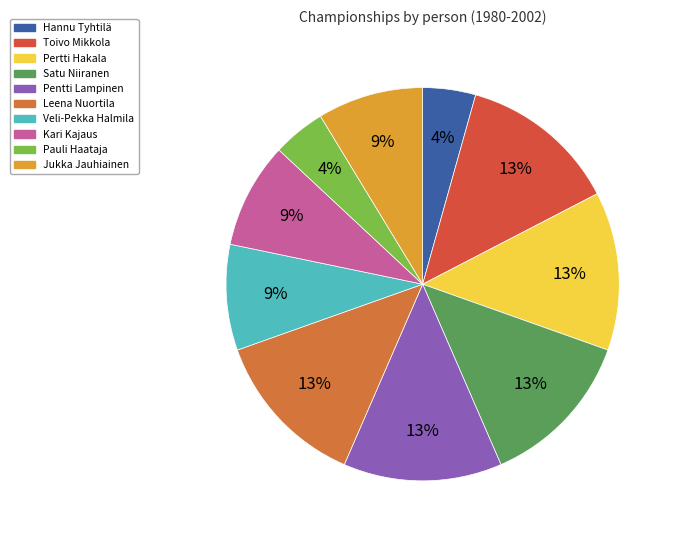

How many segments does this pie chart have?

10